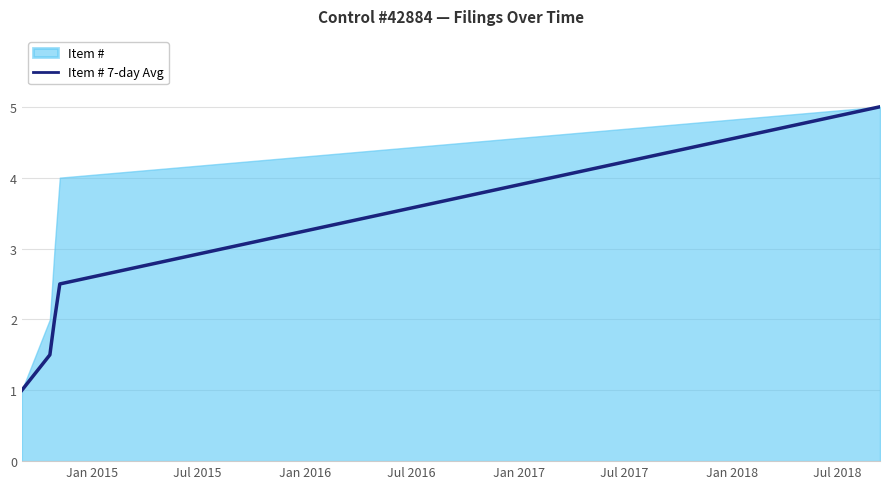

What is the minimum value for Item # 7-day Avg?

1.0